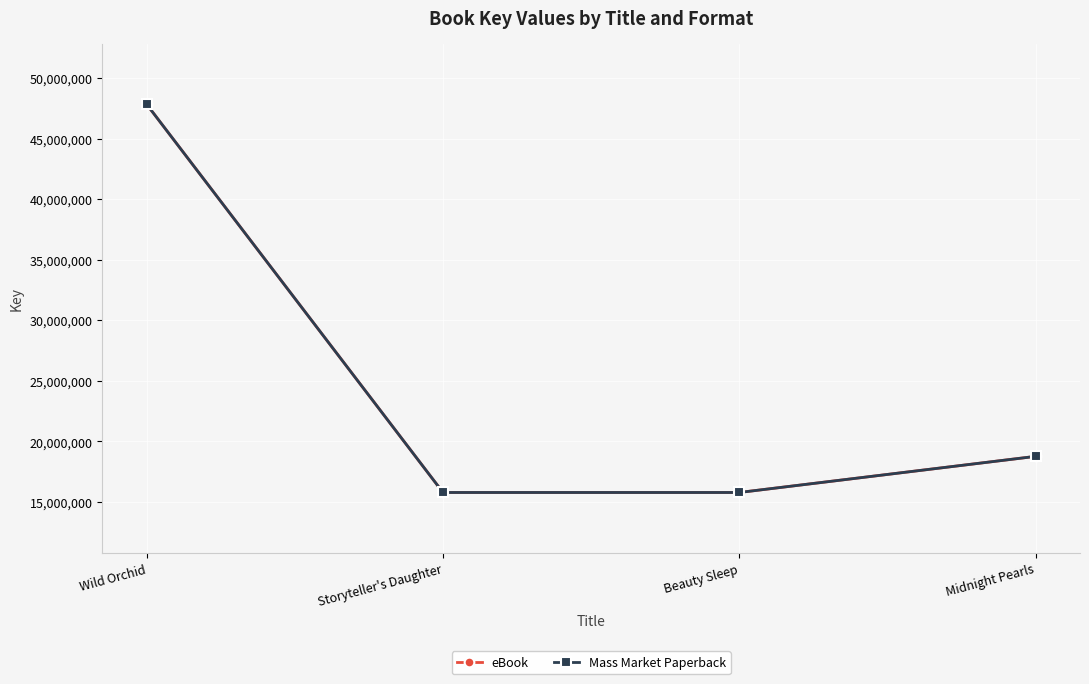

Reading left to right, extract all data points from this chart.

eBook: 47818501	15791723	15791757	18771893
Mass Market Paperback: 47818501	15791723	15791757	18771893